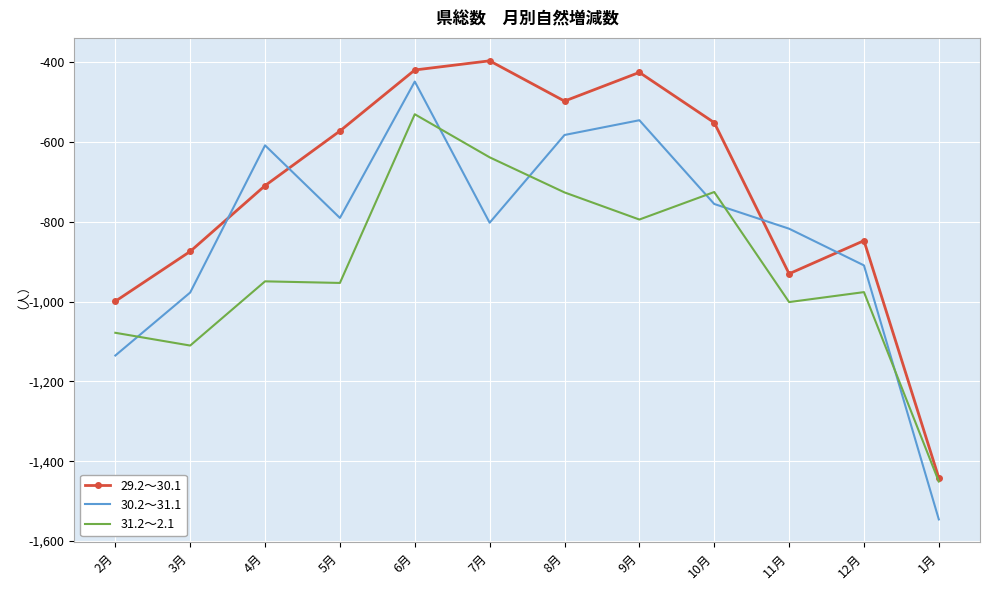

Is the value of 30.2～31.1 at 6月 greater than the value of 29.2～30.1 at 4月?

Yes